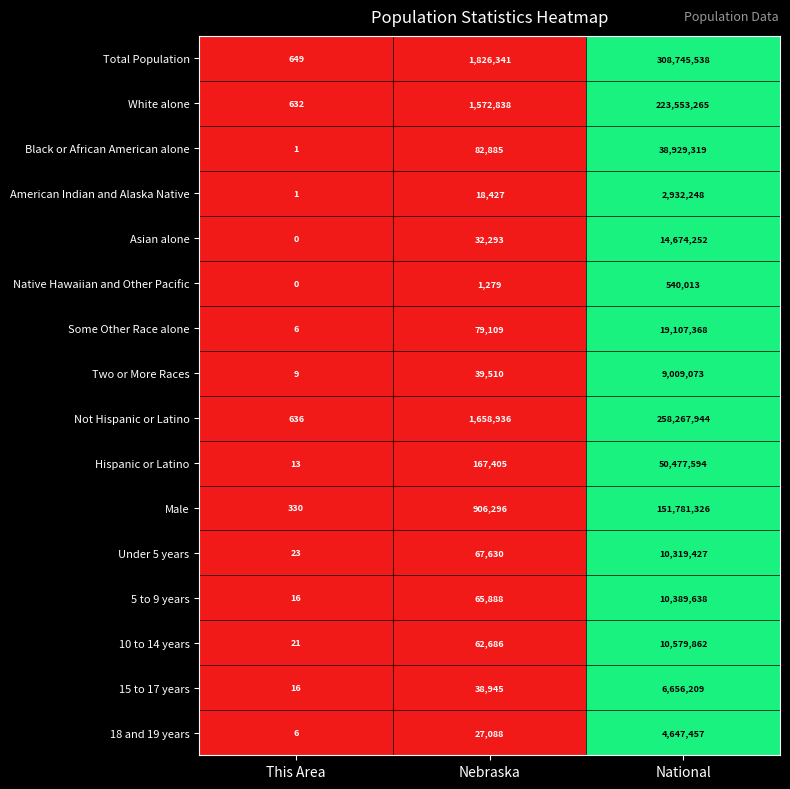

Which label corresponds to the smallest value in the chart?

This Area